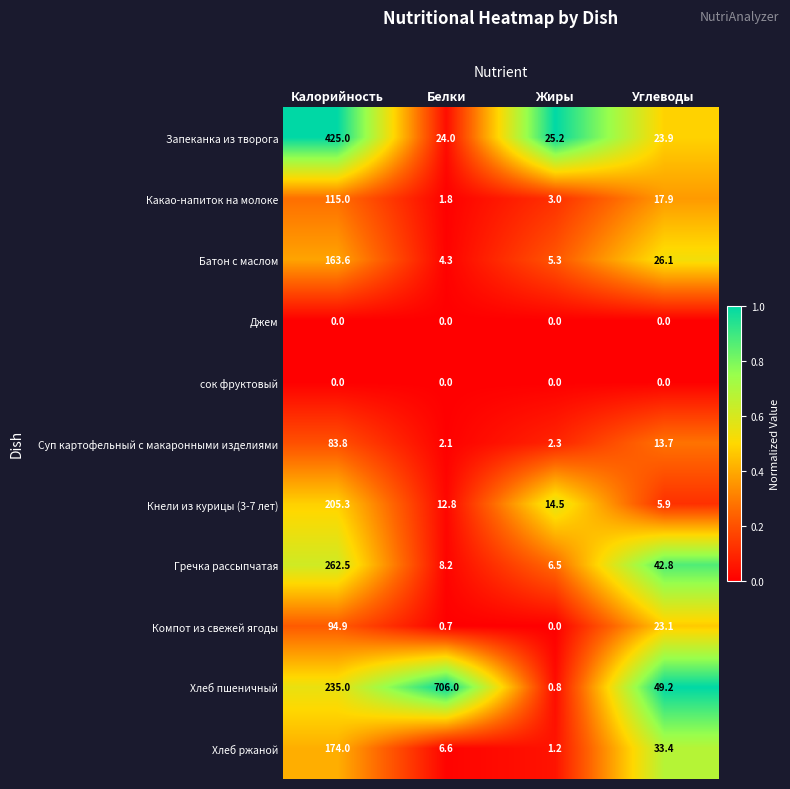

Rank the categories by Запеканка из творога value from highest to lowest.

Калорийность, Жиры, Белки, Углеводы